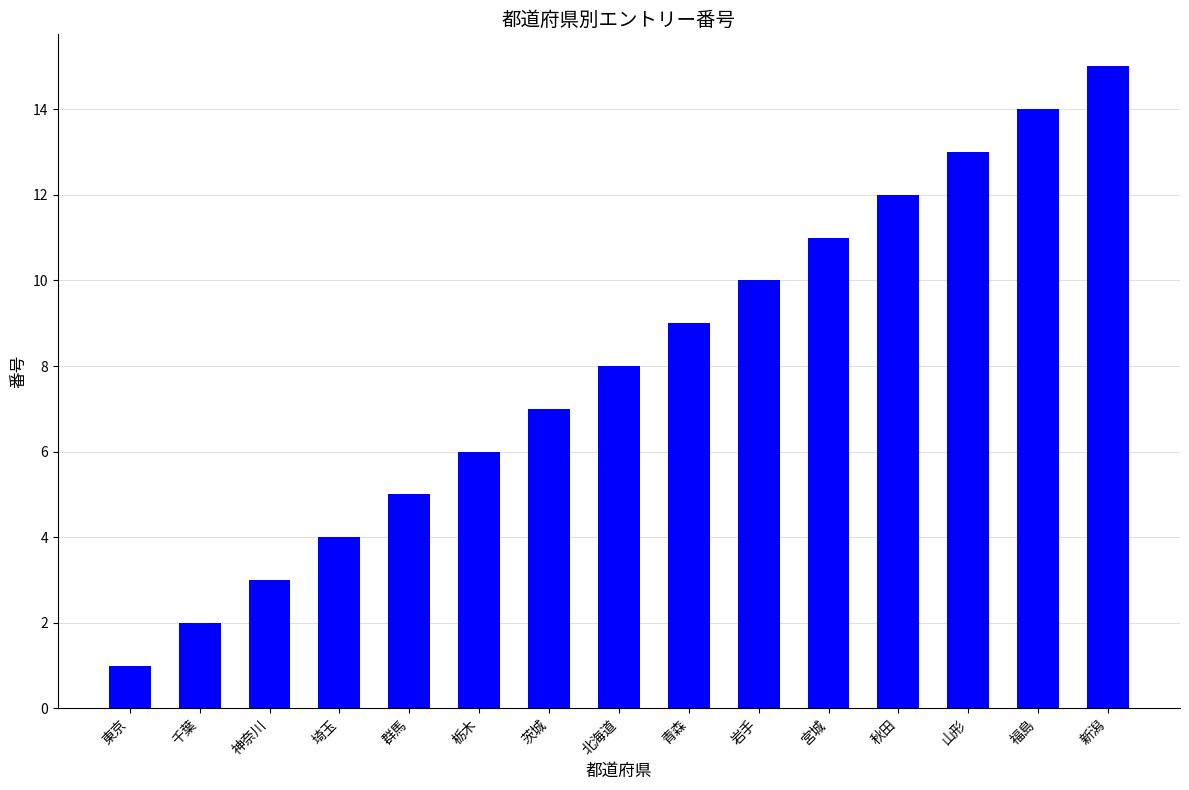

Reading left to right, what are all the values shown in this chart?

東京=1	千葉=2	神奈川=3	埼玉=4	群馬=5	栃木=6	茨城=7	北海道=8	青森=9	岩手=10	宮城=11	秋田=12	山形=13	福島=14	新潟=15